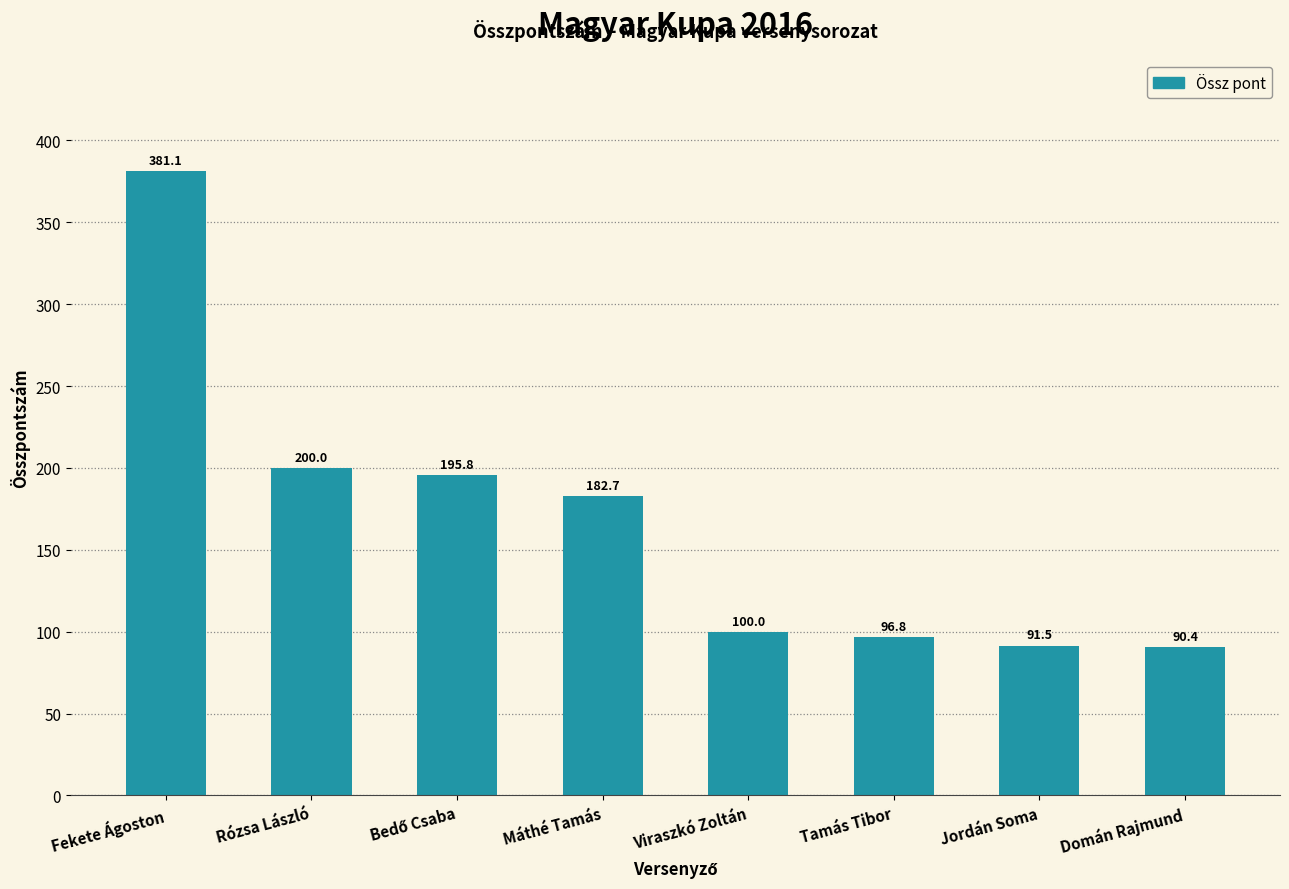

What position from the left is Viraszkó Zoltán?

5